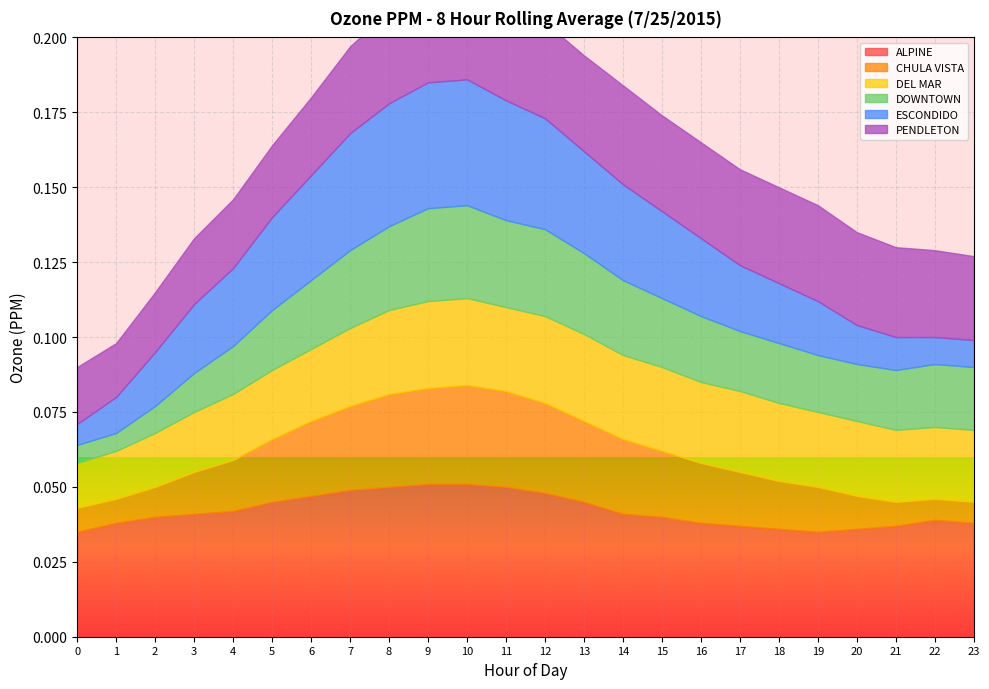

What is the sum of the PENDLETON values at 21 and 20?

0.1